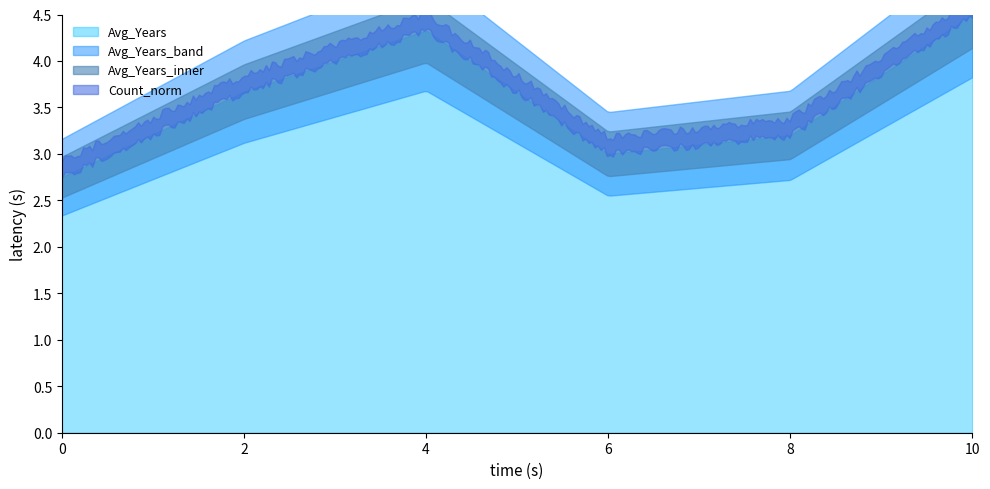

Does the chart have visible grid lines?

No